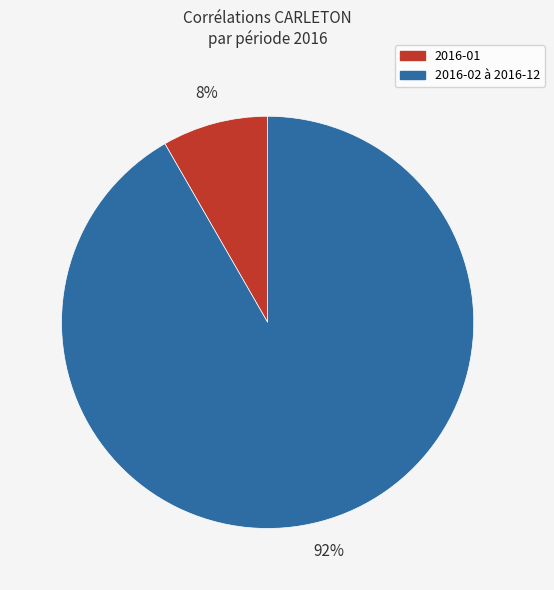

To the nearest percent, what is the average slice percentage?

50%